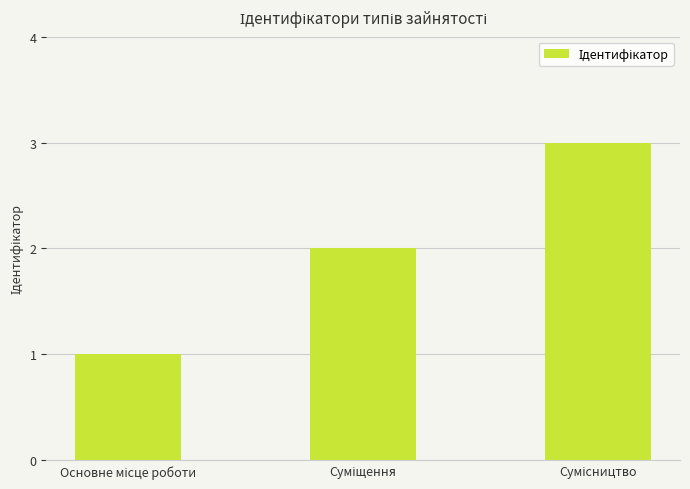

What is the sum of all values?

6